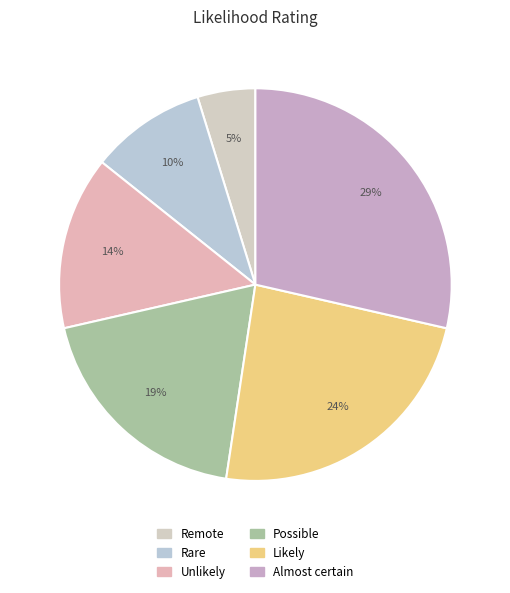

To the nearest percent, what percentage of the pie is Possible?

19%